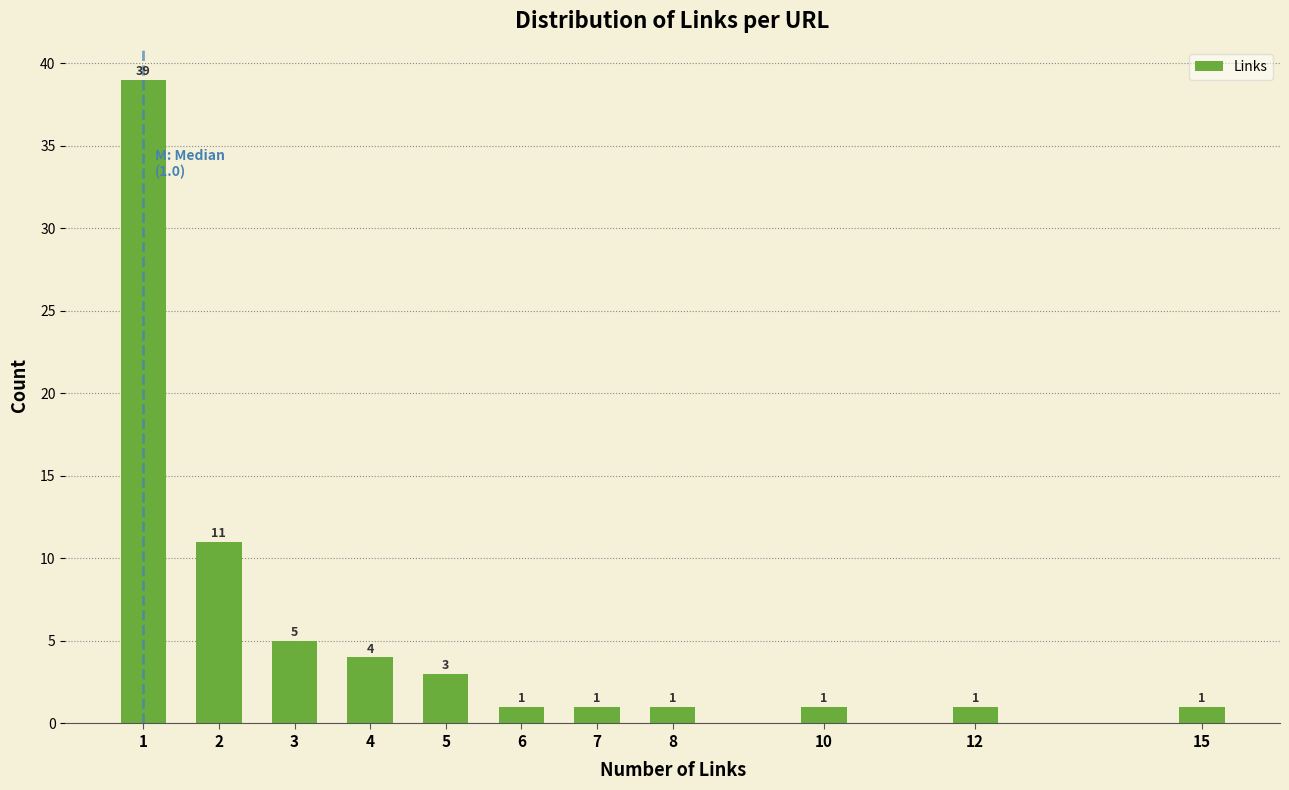

Reading right to left, list all the values displayed in this chart.

1	1	1	1	1	1	3	4	5	11	39